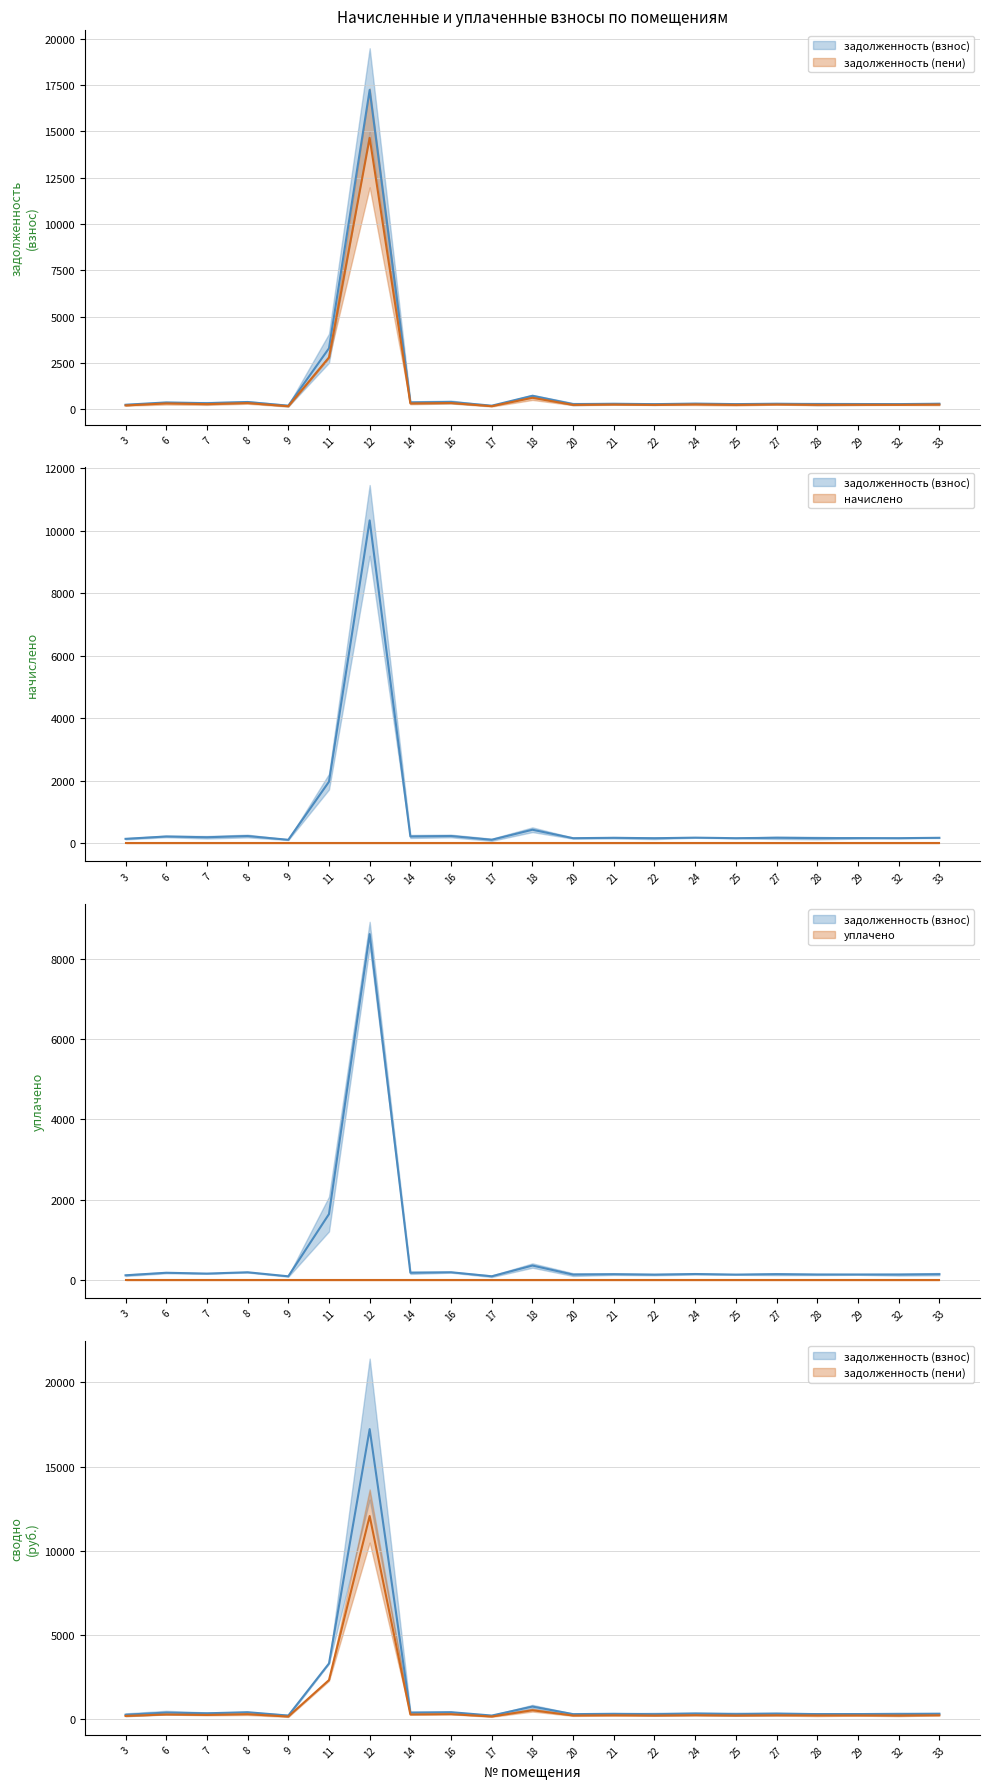

Reading right to left, transcribe all the data shown in this chart.

задолженность (взнос): 298.2	279.0	282.9	281.6	299.5	277.8	306.6	275.8	298.2	277.8	728.3	193.3	394.2	369.9	17227.0	3290.9	192.0	393.0	327.7	369.3	242.9
задолженность (пени): 208.8	195.3	198.0	197.1	209.7	194.4	214.6	193.1	208.8	194.4	509.8	135.3	276.0	258.9	12058.9	2303.6	134.4	275.1	229.4	258.5	170.0
начислено: 0.0	0.0	0.0	0.0	0.0	0.0	0.0	0.0	0.0	0.0	0.0	0.0	0.0	0.0	0.0	0.0	0.0	0.0	0.0	0.0	0.0
уплачено: 0.0	0.0	0.0	0.0	0.0	0.0	0.0	0.0	0.0	0.0	0.0	0.0	0.0	0.0	0.0	0.0	0.0	0.0	0.0	0.0	0.0